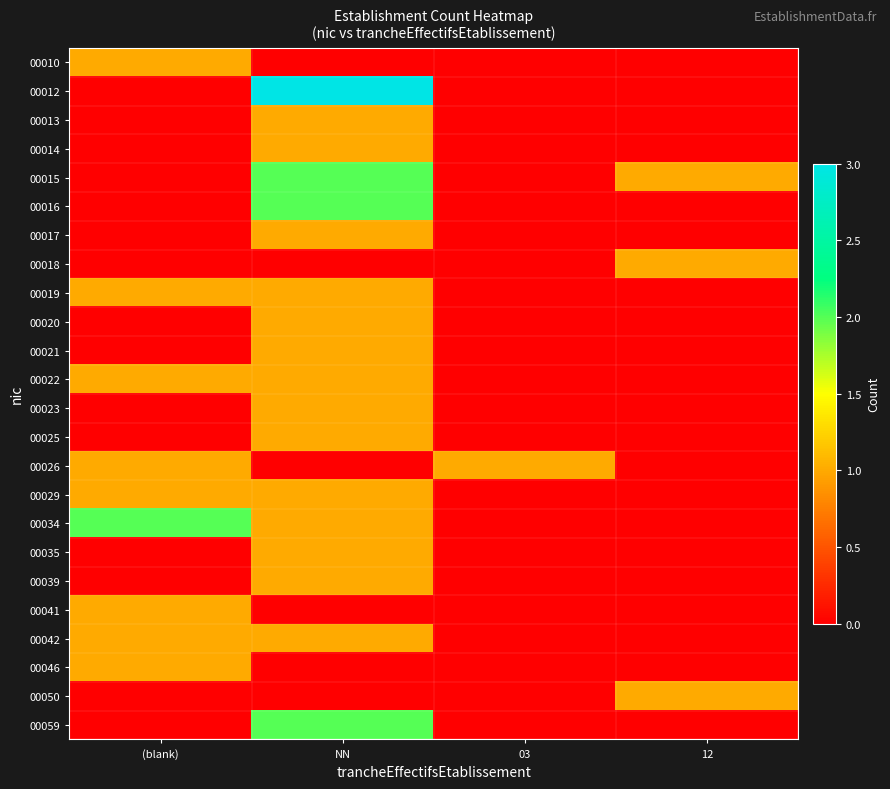

Which series has the largest range (max minus min)?

00012